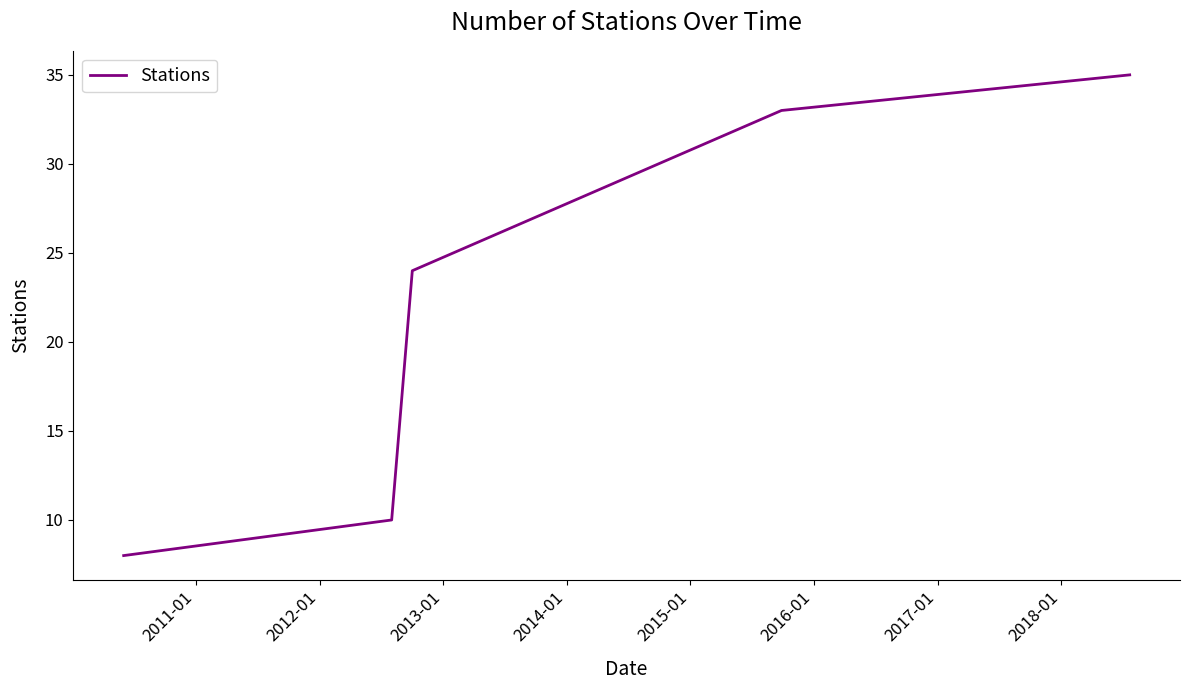

Does the chart have visible grid lines?

No